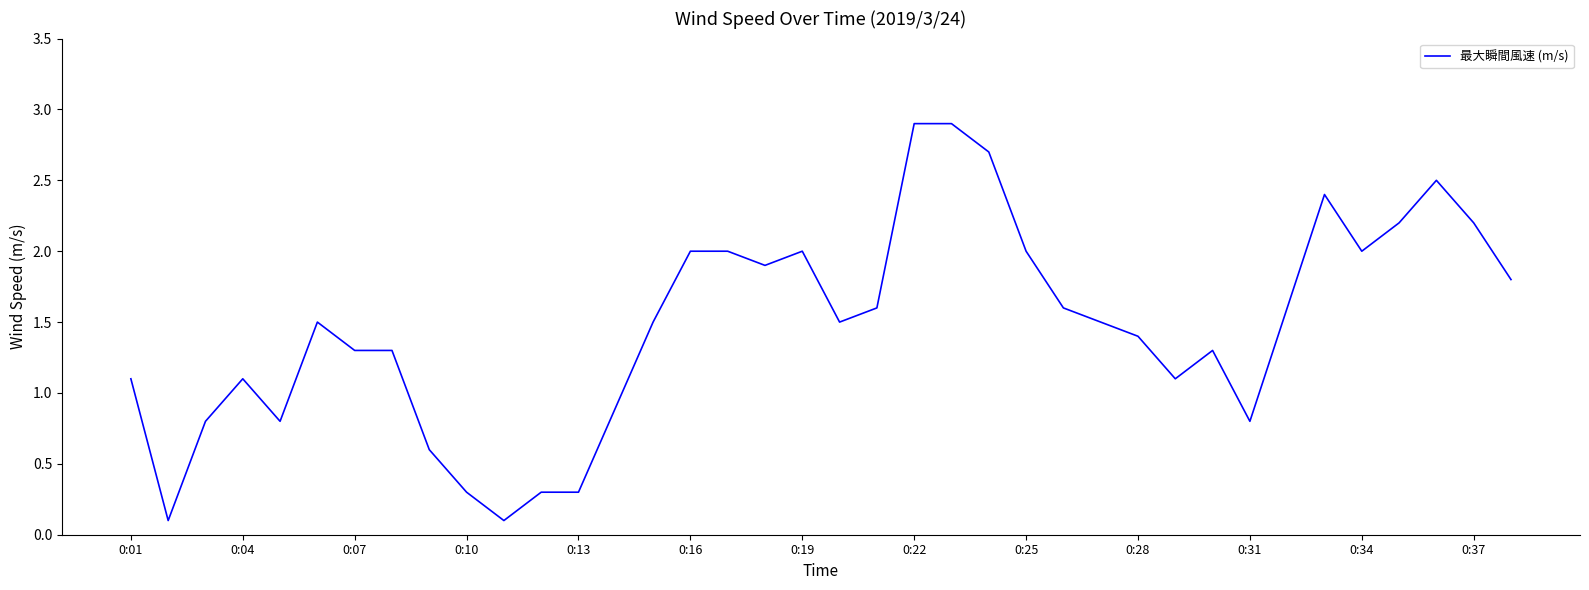

What is the maximum value shown in the chart?

2.9